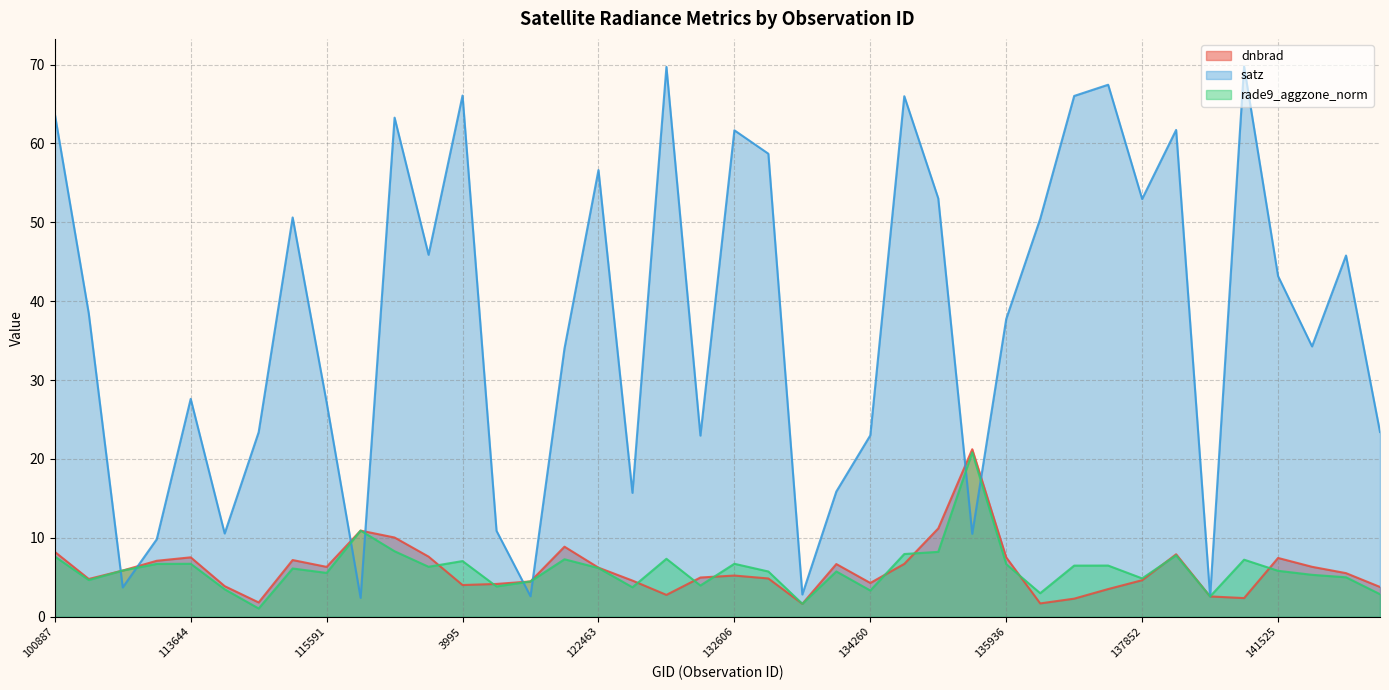

How many intersections are there between rade9_aggzone_norm and dnbrad?

18